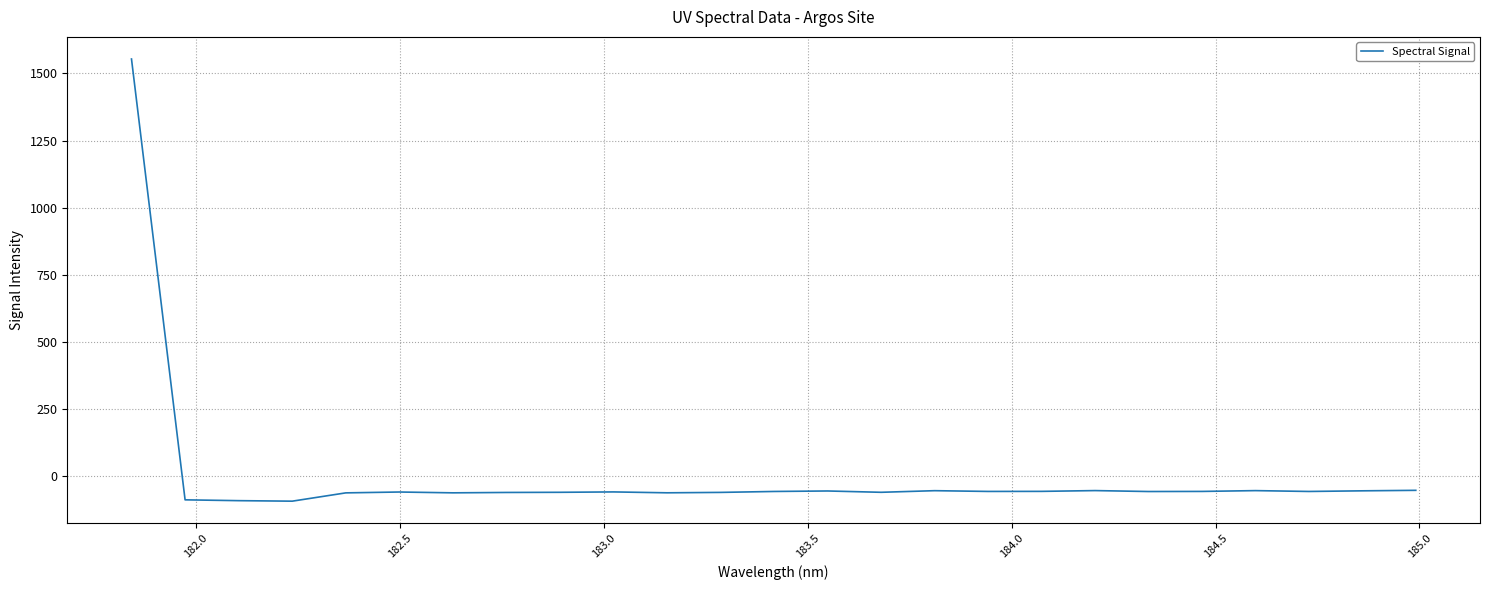

What is the difference between the maximum and minimum values?

1646.2